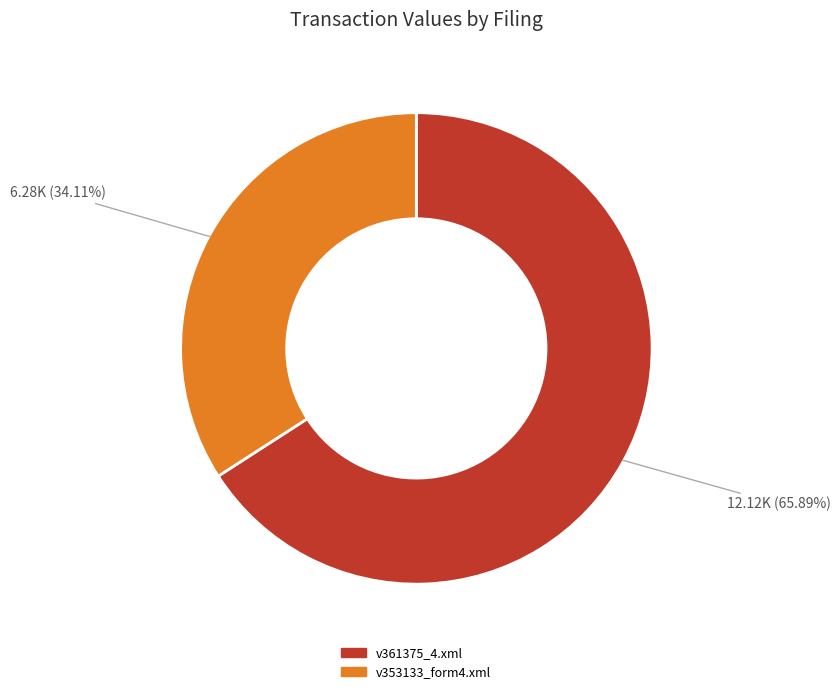

To the nearest percent, what is the difference between the v361375_4.xml and v353133_form4.xml slice percentages?

32%